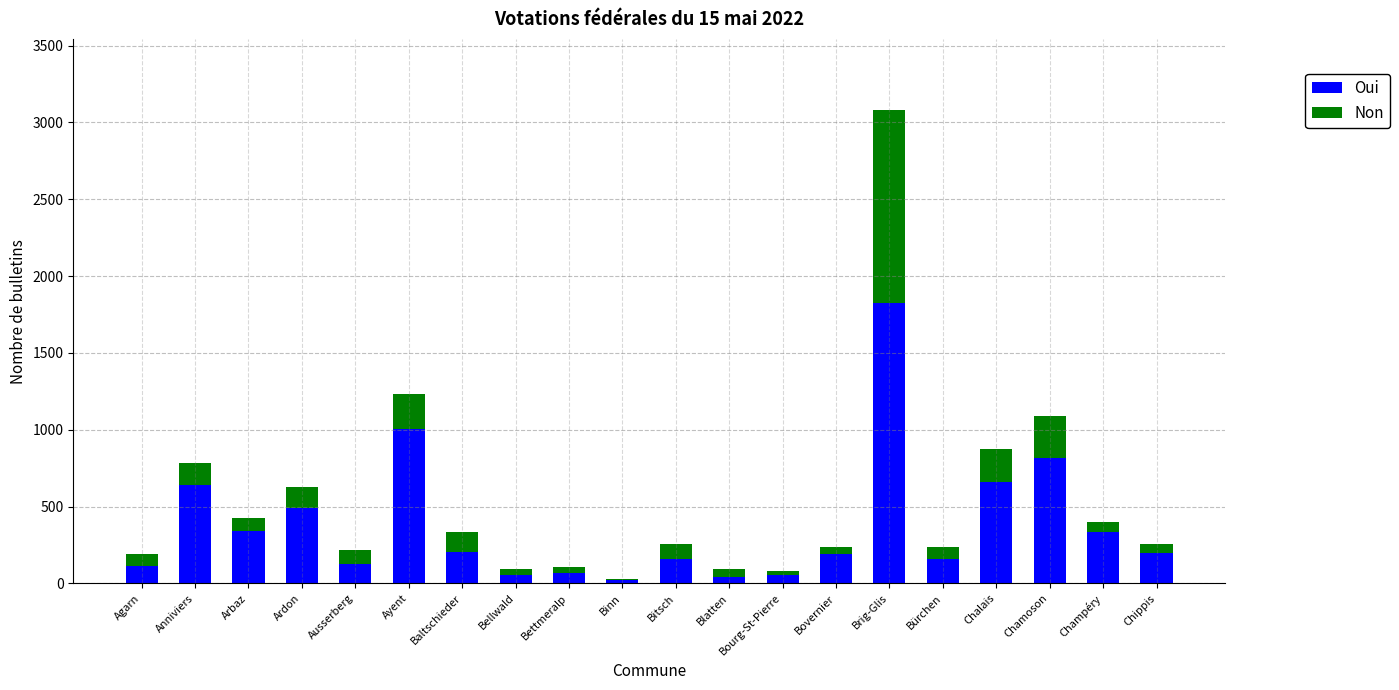

At which category is the sum across all series the highest?

Brig-Glis